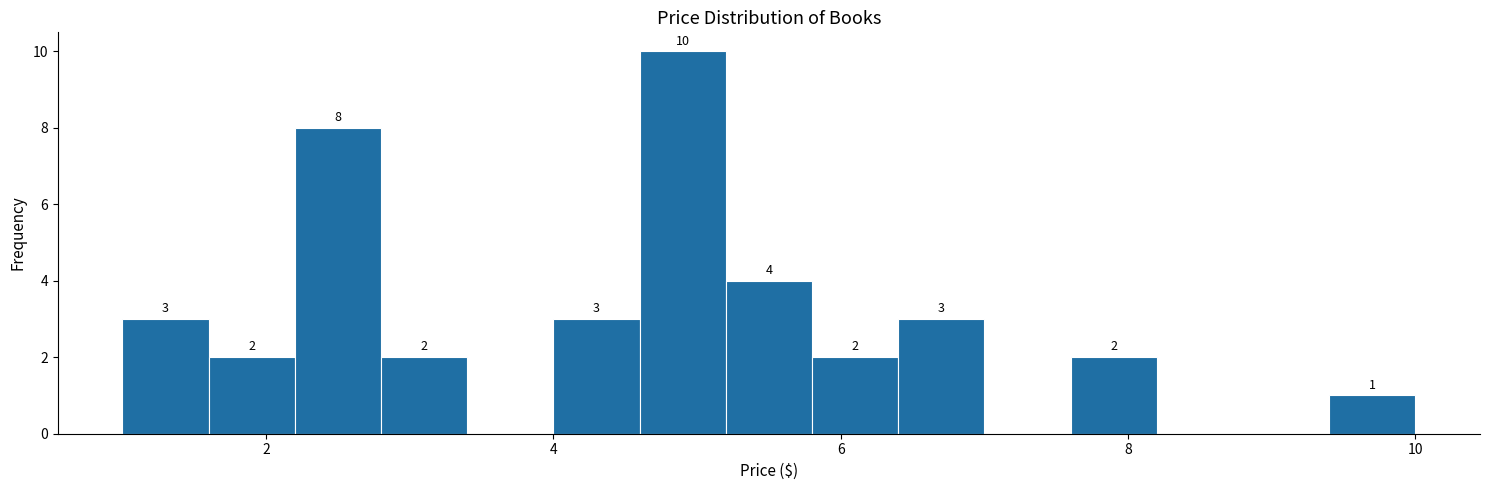

Read against the x-axis, roughly where is the centre of the tallest bar?

5.0